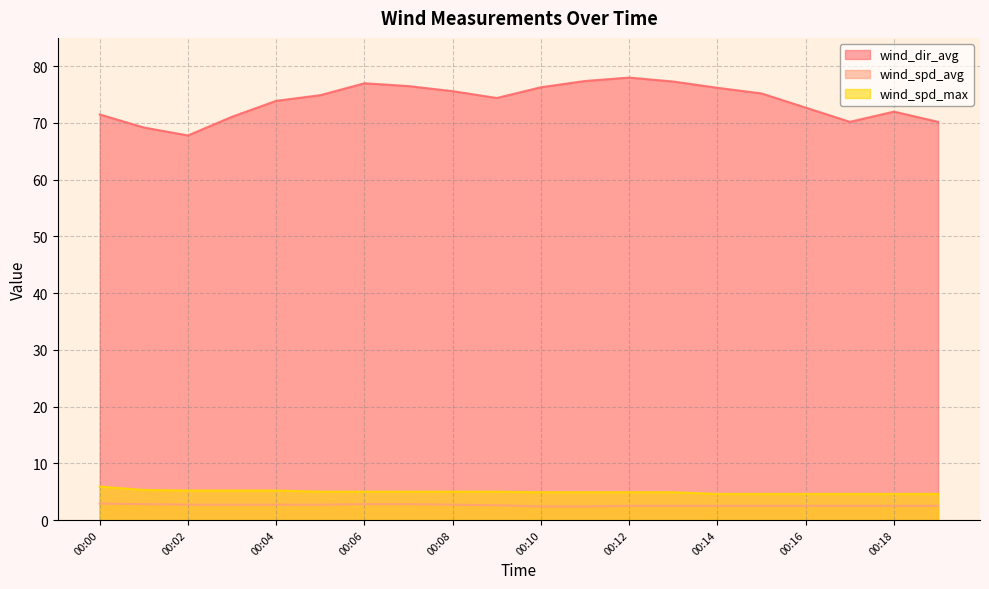

The value of wind_dir_avg at 00:00 is 71.5. True or false?

True